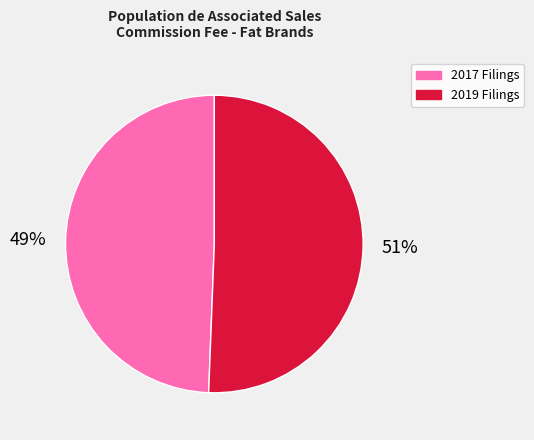

Is there any slice that represents more than half of the pie?

Yes